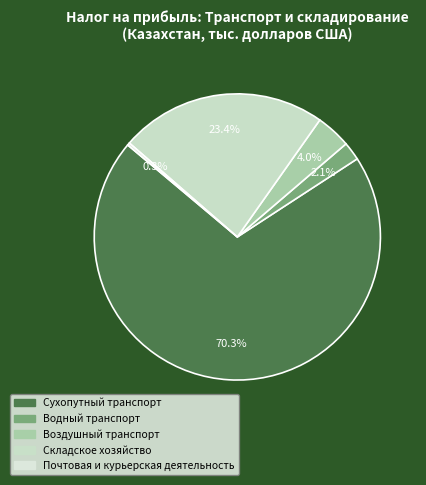

To the nearest percent, what percentage of the pie is Воздушный транспорт?

4%